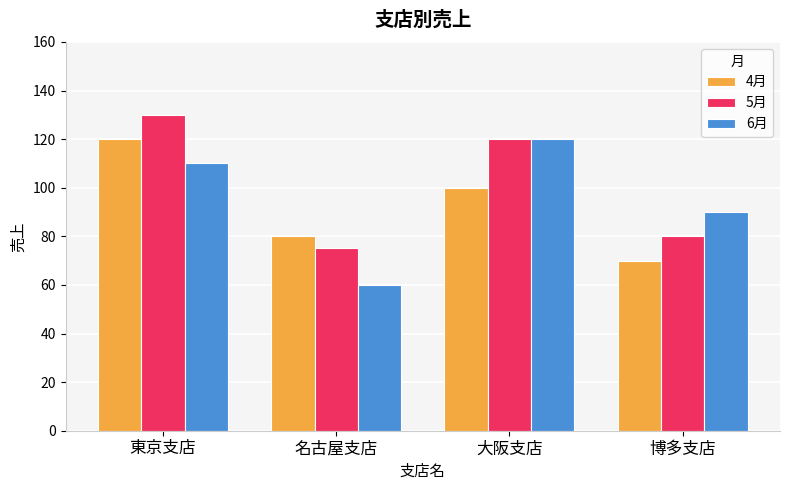

At which label does 4月 reach its peak?

東京支店